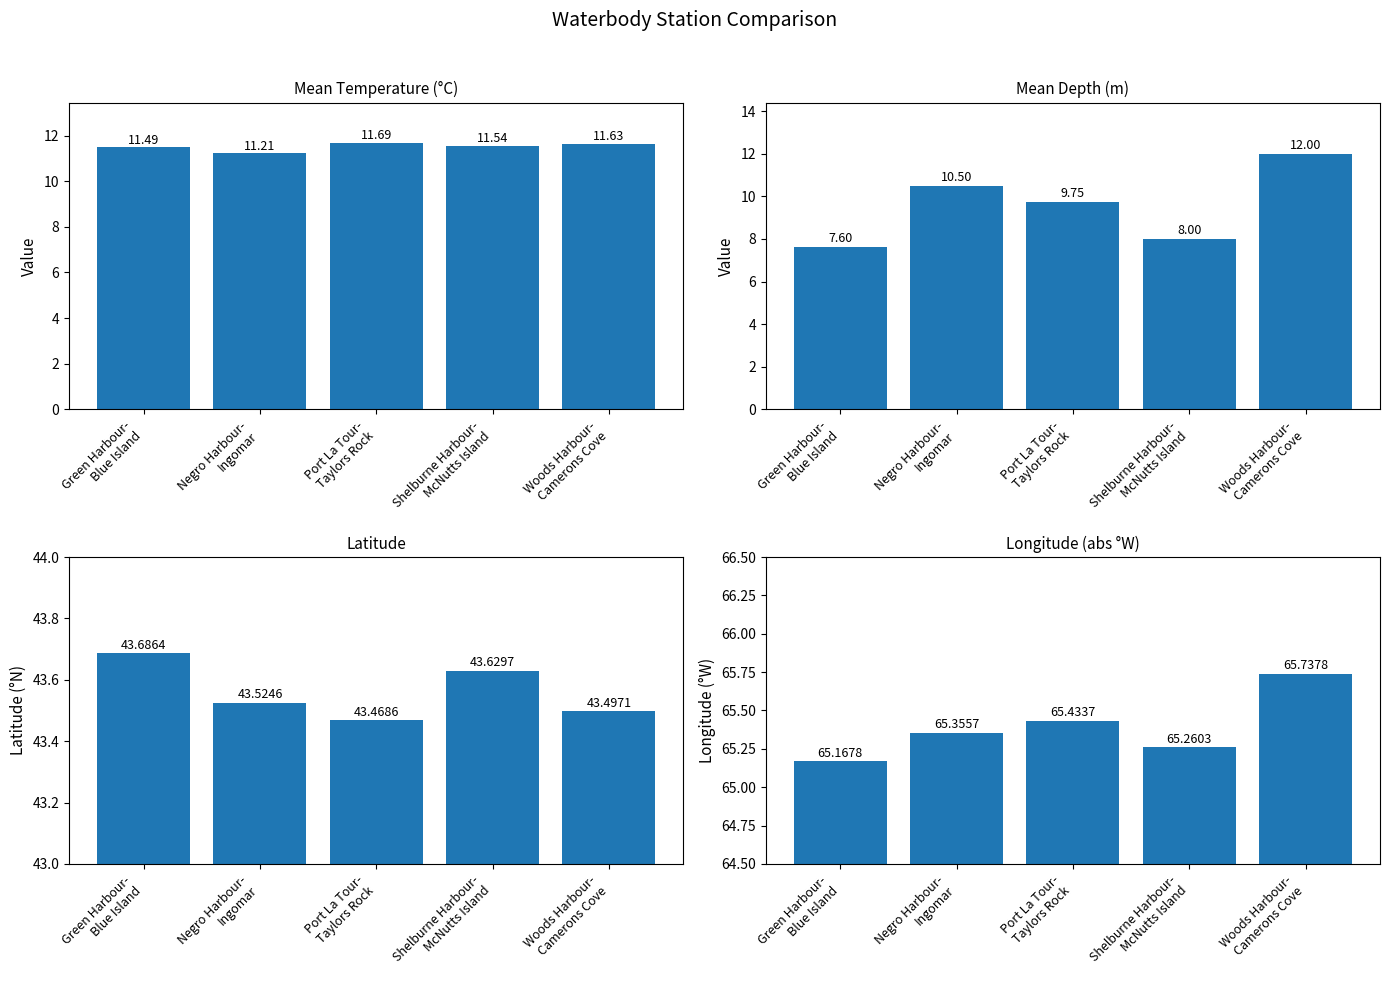

Reading left to right, list all the values displayed in this chart.

Mean Temperature (°C): 11.5	11.2	11.7	11.5	11.6
Mean Depth (m): 7.6	10.5	9.8	8.0	12.0
Latitude: 43.7	43.5	43.5	43.6	43.5
Longitude (abs): 65.2	65.4	65.4	65.3	65.7